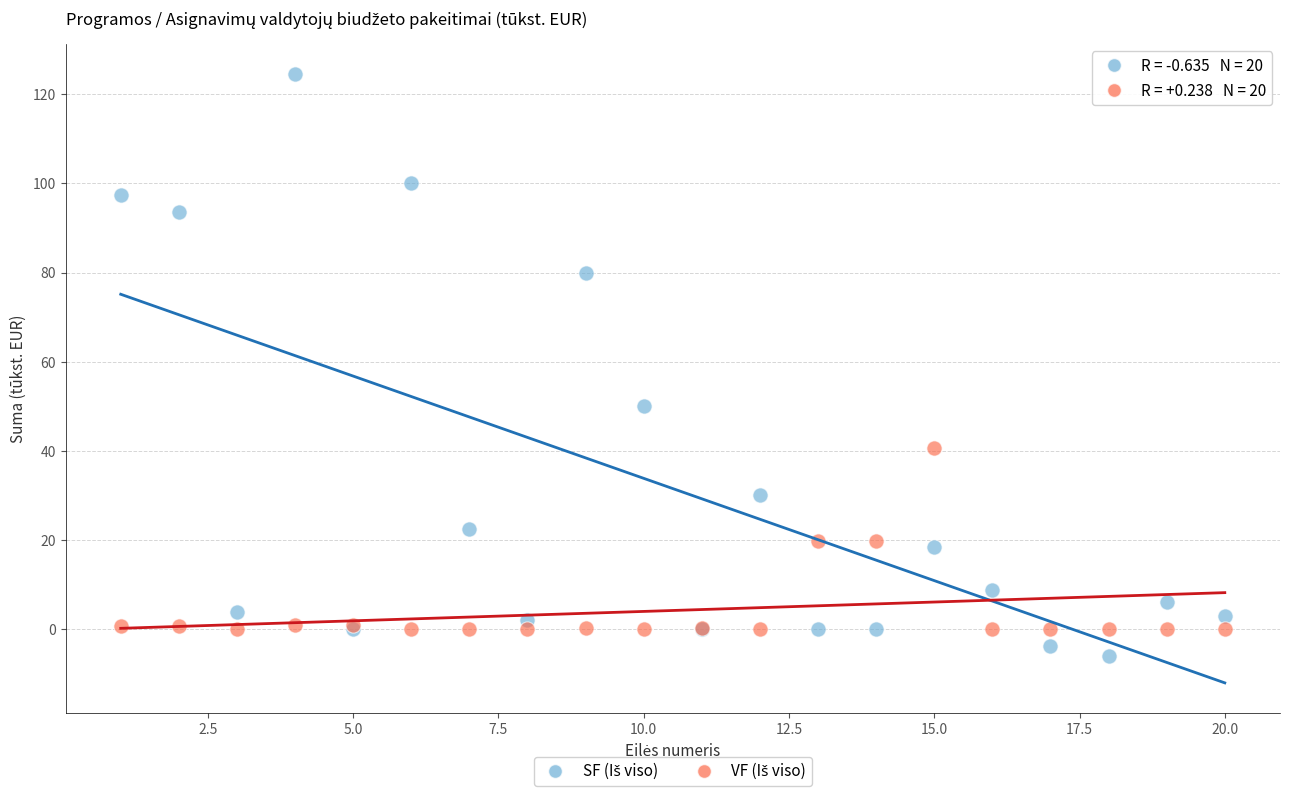

What is the X range (max minus min) for the scatter plot?

19.0